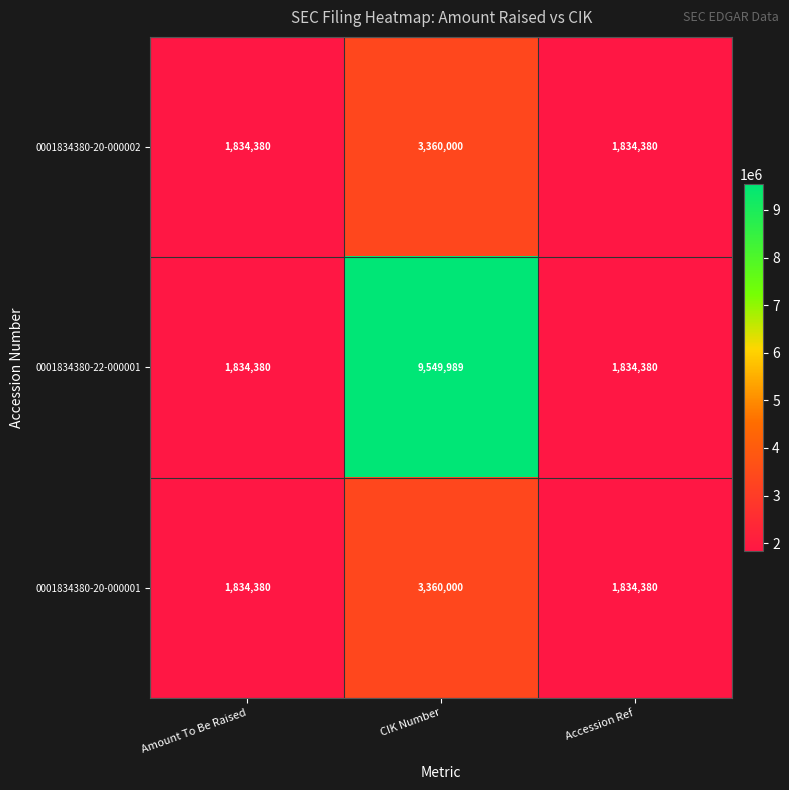

Reading right to left, what are all the values shown in this chart?

0001834380-20-000002: 1834380	3360000	1834380
0001834380-22-000001: 1834380	9549989	1834380
0001834380-20-000001: 1834380	3360000	1834380